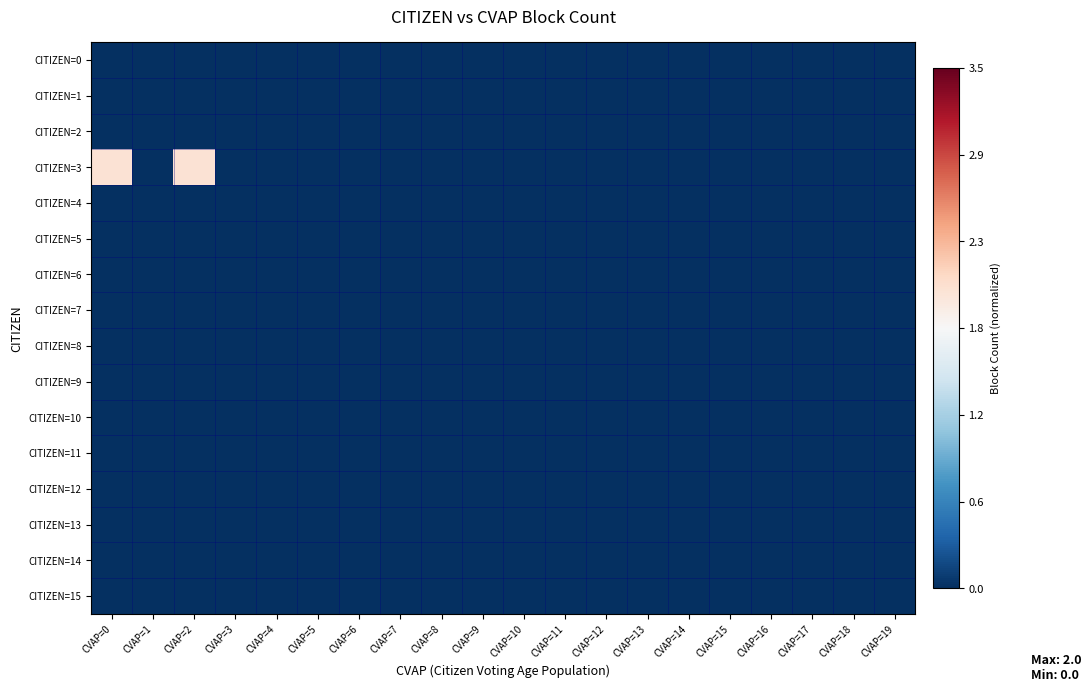

Which category has the lowest value across all series?

CVAP=0